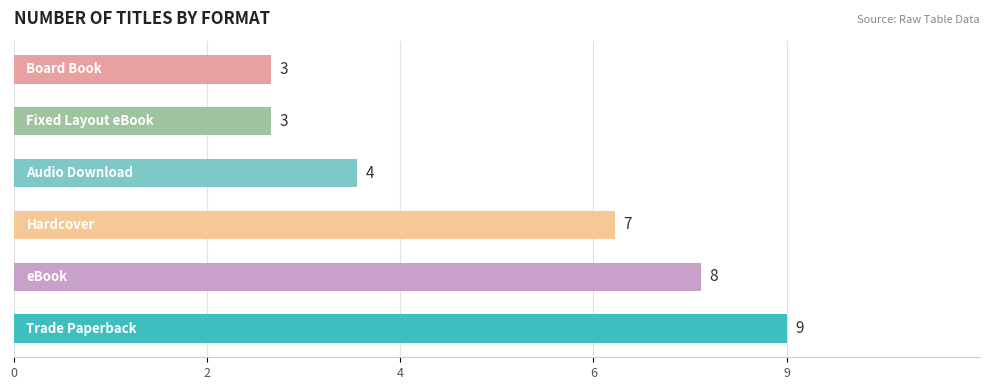

Does the chart contain any negative values?

No